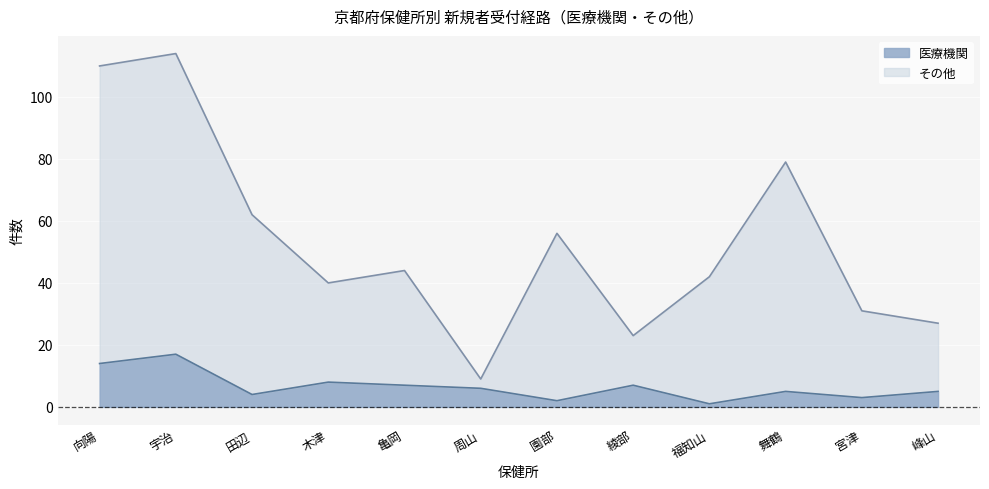

What is the label of the 2nd point from the left?

宇治